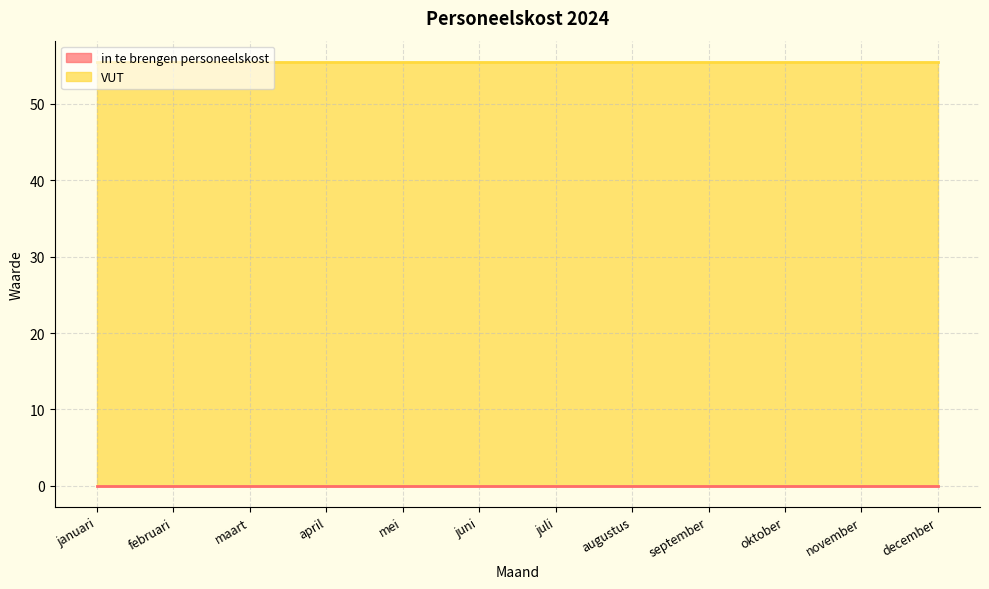

At april, list the series in order from smallest to largest.

in te brengen personeelskost, VUT